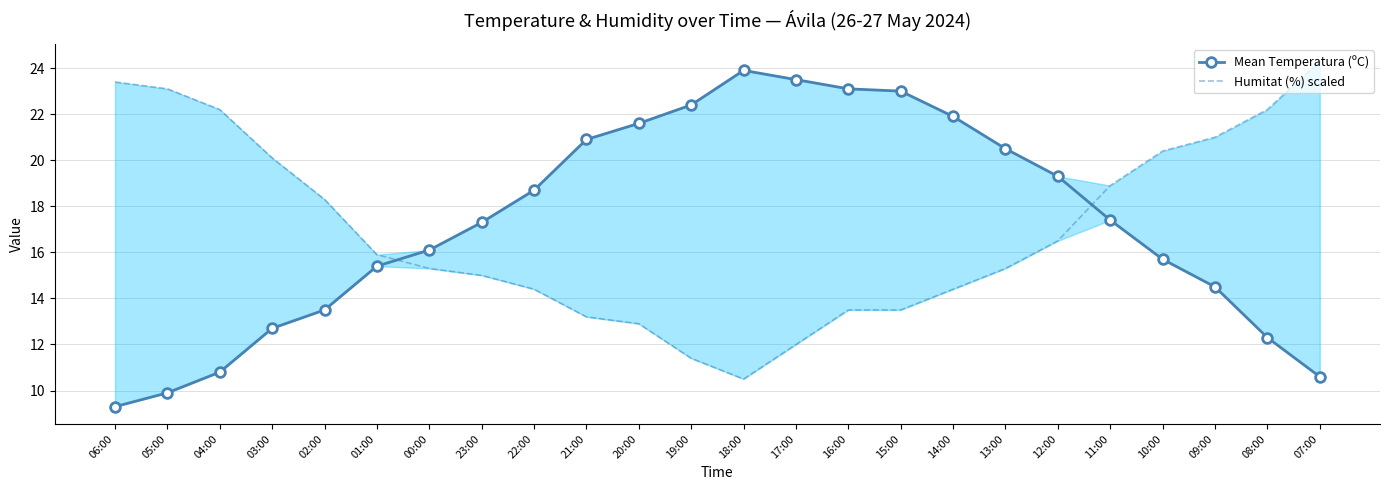

Reading left to right, what are all the values shown in this chart?

Mean Temperatura (ºC): 06:00=9.3	05:00=9.9	04:00=10.8	03:00=12.7	02:00=13.5	01:00=15.4	00:00=16.1	23:00=17.3	22:00=18.7	21:00=20.9	20:00=21.6	19:00=22.4	18:00=23.9	17:00=23.5	16:00=23.1	15:00=23.0	14:00=21.9	13:00=20.5	12:00=19.3	11:00=17.4	10:00=15.7	09:00=14.5	08:00=12.3	07:00=10.6
Humitat (%) scaled: 06:00=23.4	05:00=23.1	04:00=22.2	03:00=20.1	02:00=18.3	01:00=15.9	00:00=15.3	23:00=15.0	22:00=14.4	21:00=13.2	20:00=12.9	19:00=11.4	18:00=10.5	17:00=12.0	16:00=13.5	15:00=13.5	14:00=14.4	13:00=15.3	12:00=16.5	11:00=18.9	10:00=20.4	09:00=21.0	08:00=22.2	07:00=24.3